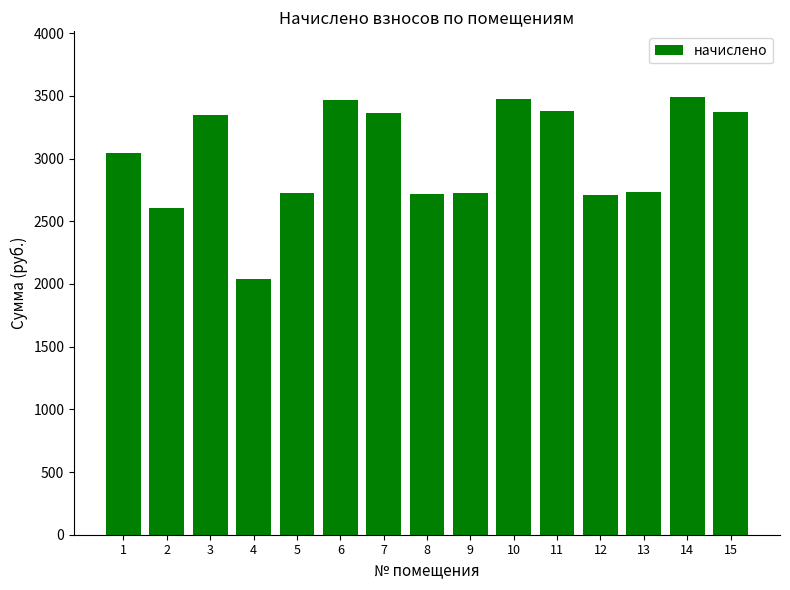

What is the approximate value at 5?

2727.4